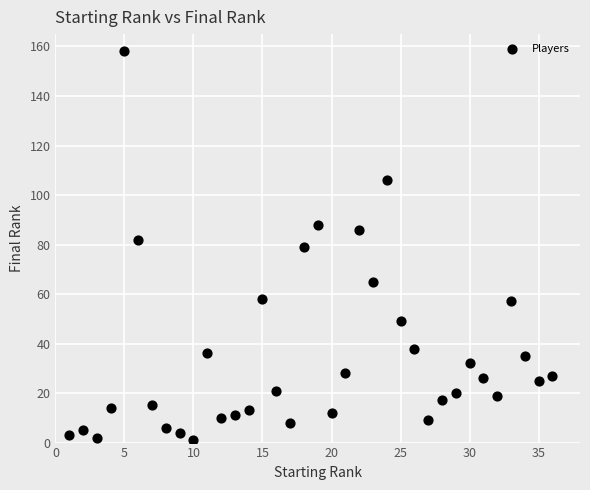

What is the range of X values (max minus min)?

35